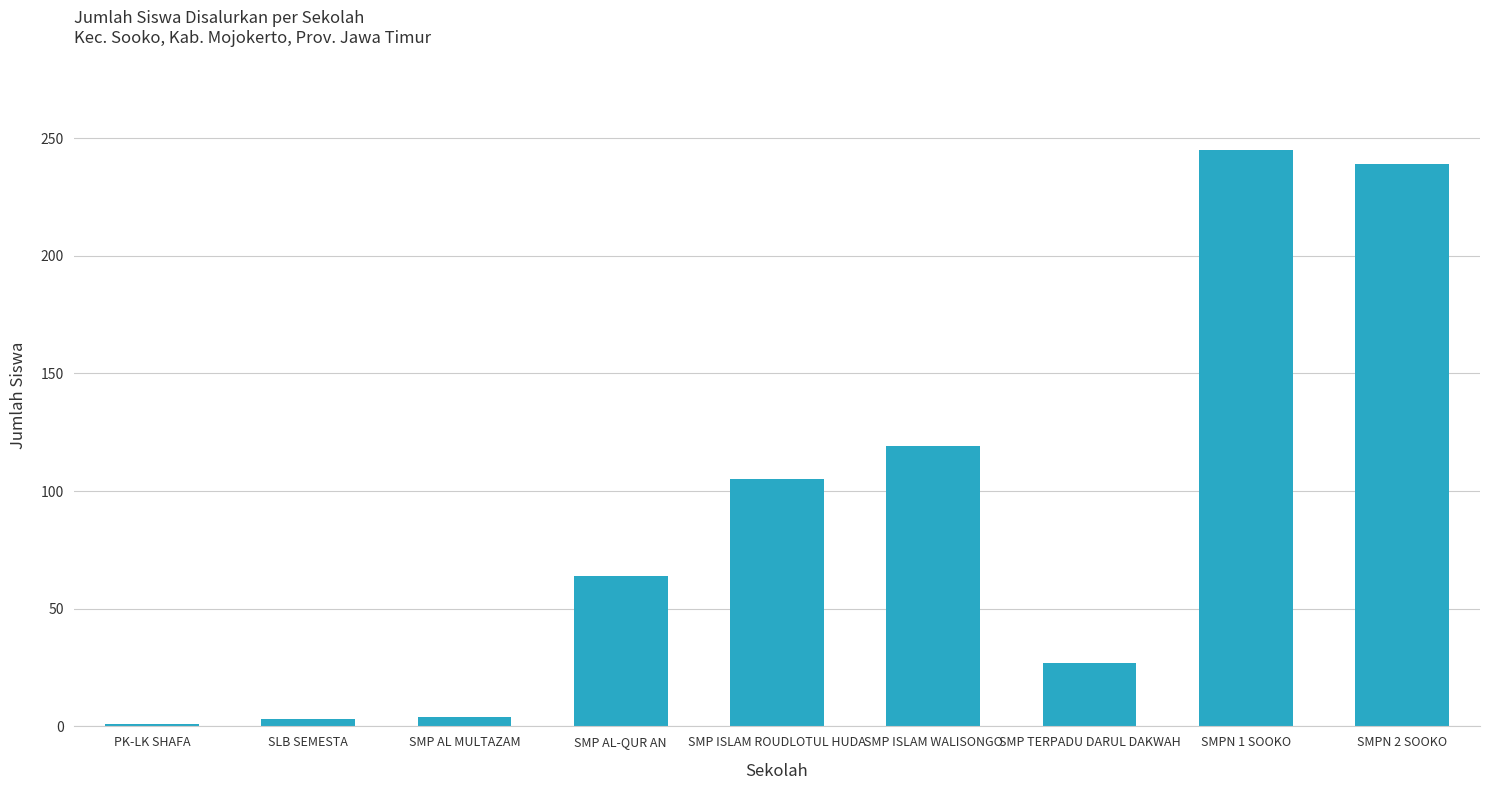

What is the approximate value at SMP AL-QUR AN, to the nearest 10?

60